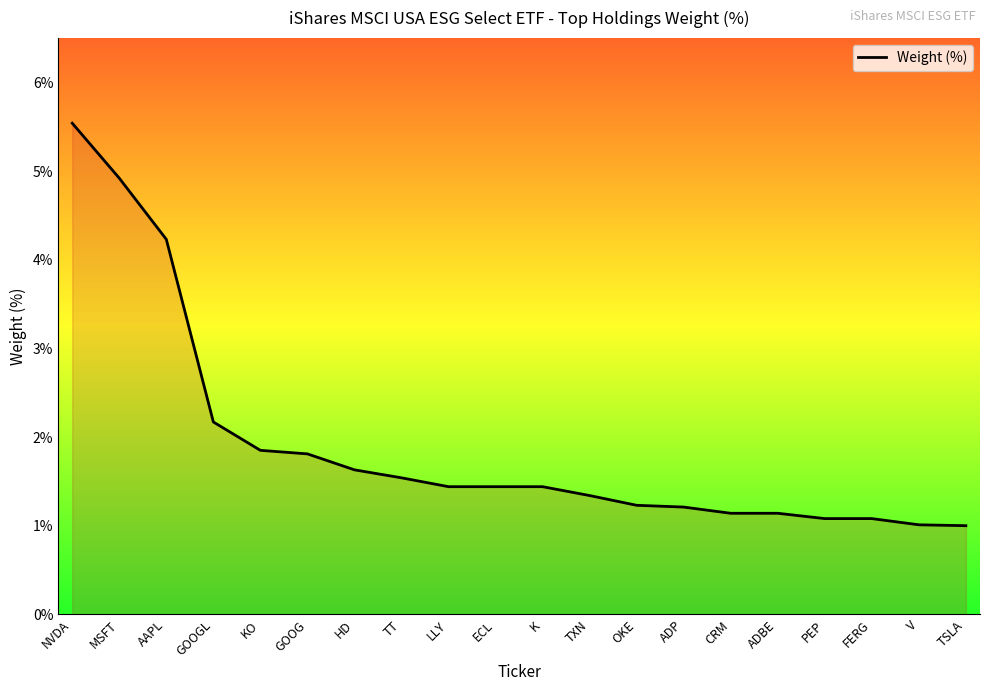

Approximately how many times larger is the value at KO compared to GOOG?

1.0